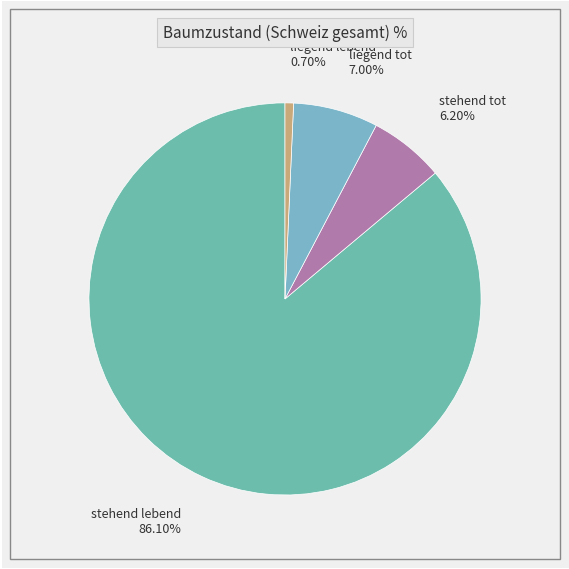

To the nearest percent, what is the average slice percentage?

25%